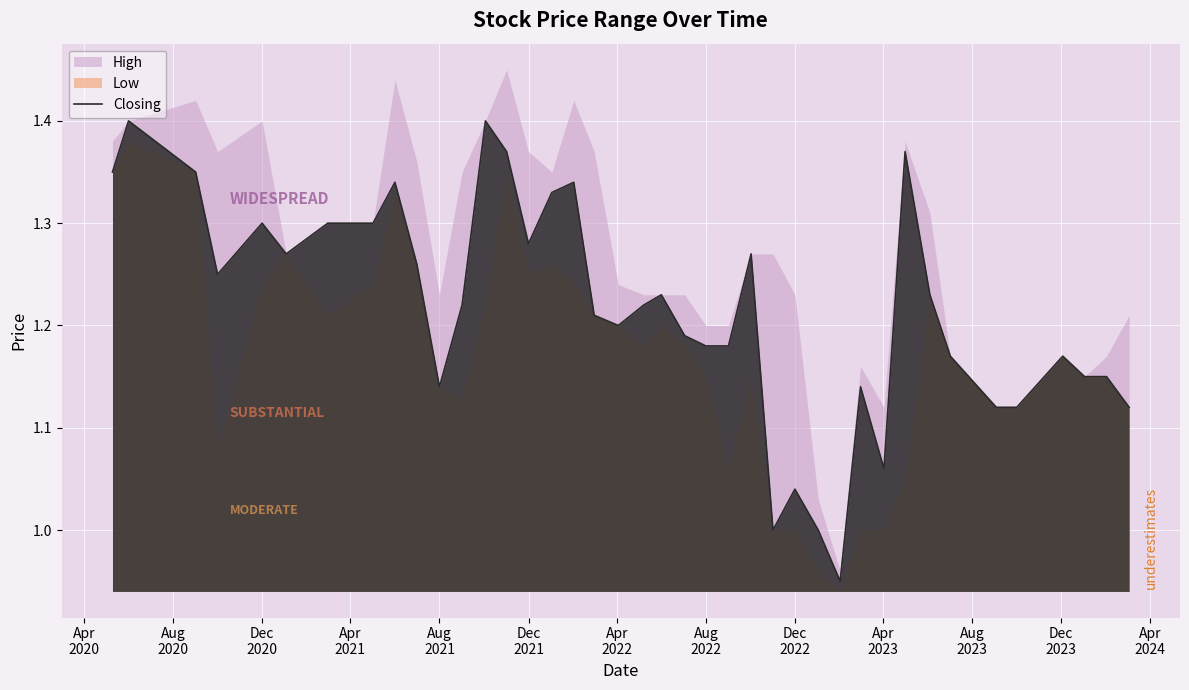

What is the sum of the values at Apr
2022 and Aug
2023?

2.4